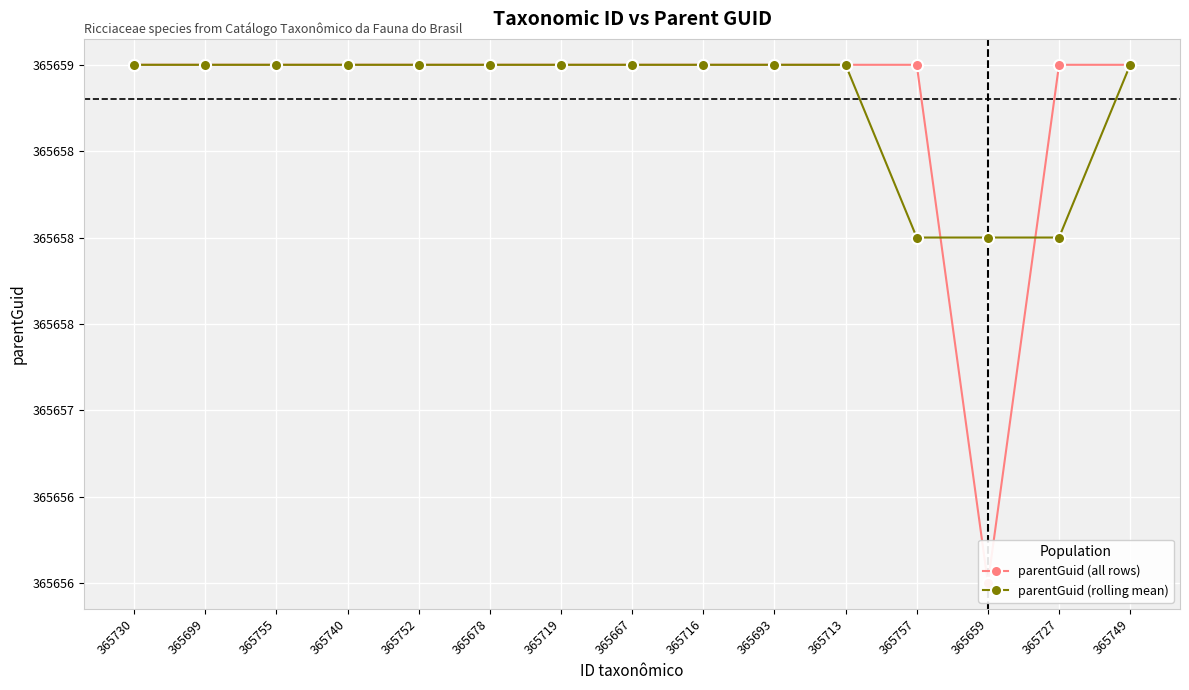

Is it true that parentGuid (all rows) equals 365659 at 365752?

True